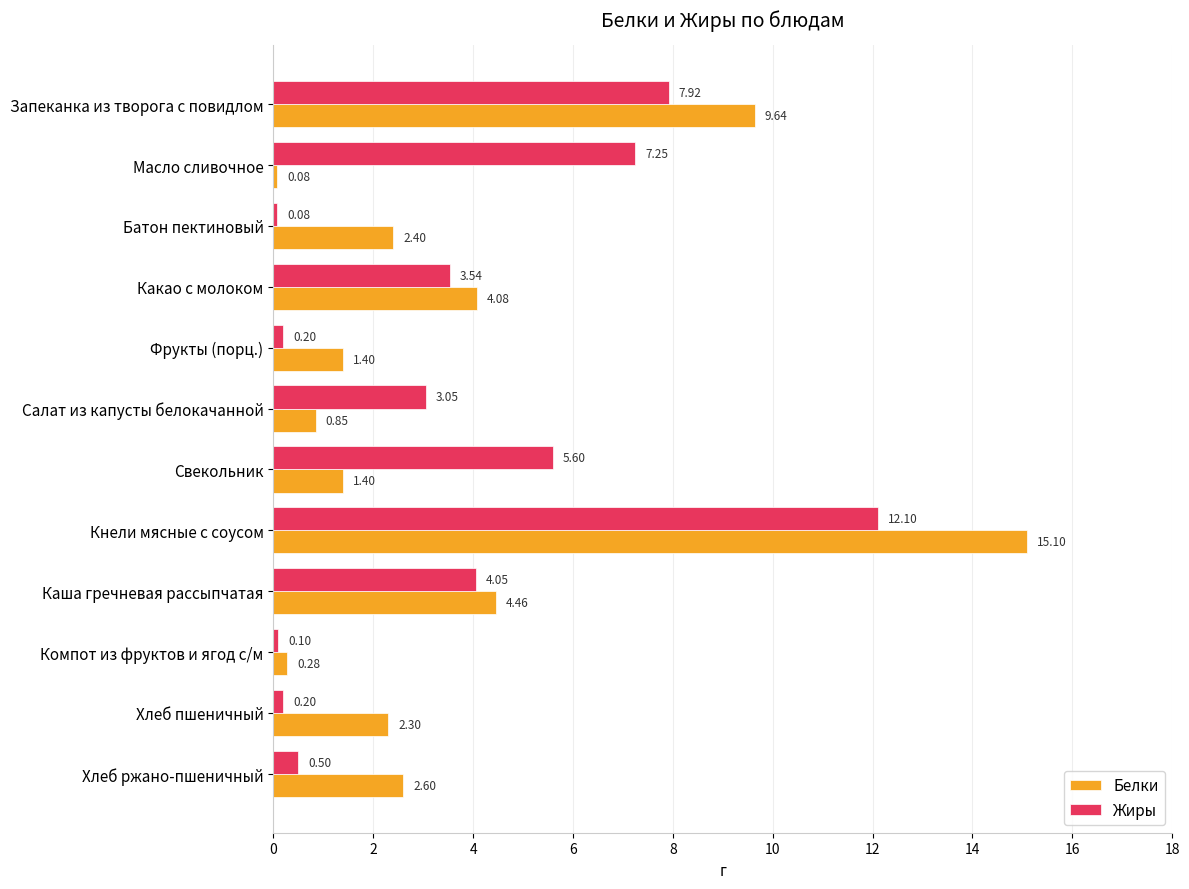

At which category is the sum across all series the highest?

Кнели мясные с соусом